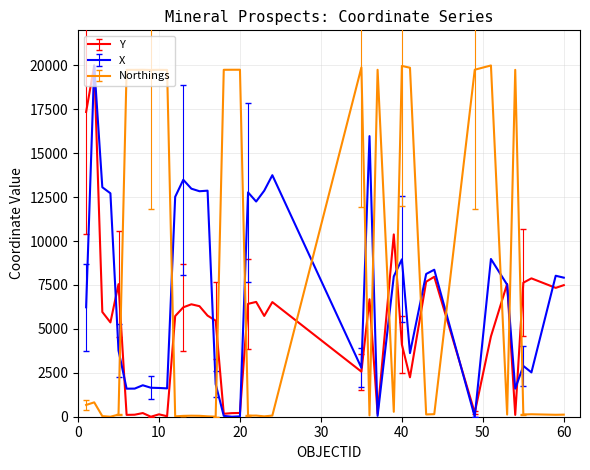

Is this an area chart (filled region under the line)?

No